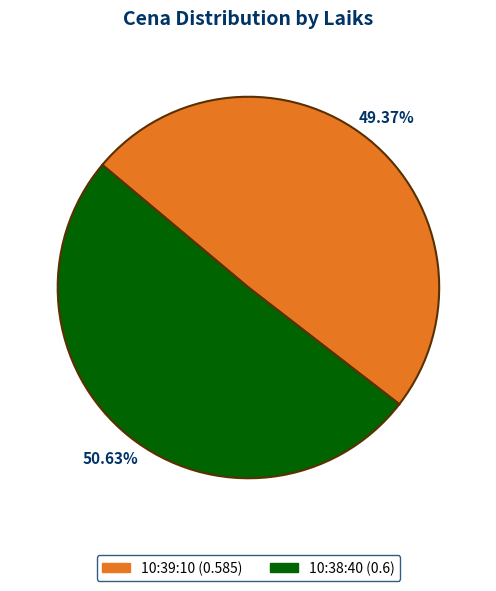

To the nearest percent, what percentage of the pie is 10:39:10?

49%